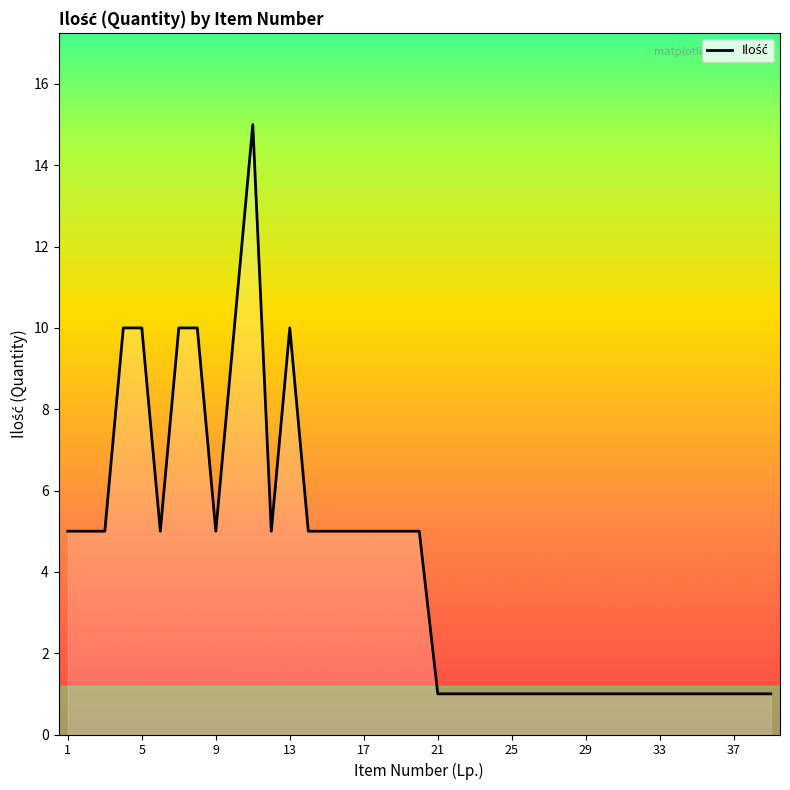

What is the difference between the maximum and minimum values?

14